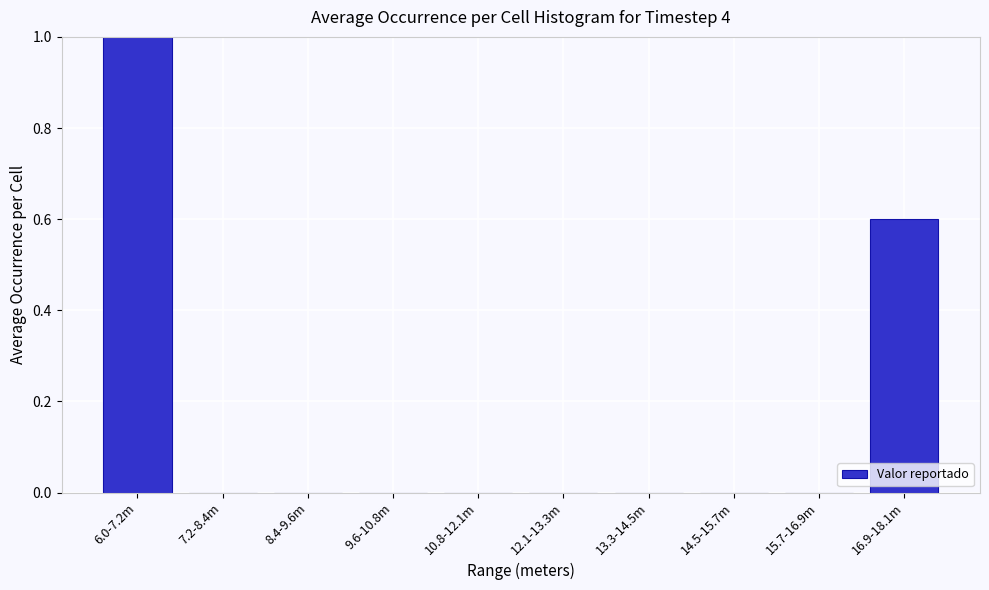

Reading left to right, list all the values displayed in this chart.

6.0-7.2m=1.0	7.2-8.4m=0.0	8.4-9.6m=0.0	9.6-10.8m=0.0	10.8-12.1m=0.0	12.1-13.3m=0.0	13.3-14.5m=0.0	14.5-15.7m=0.0	15.7-16.9m=0.0	16.9-18.1m=0.6